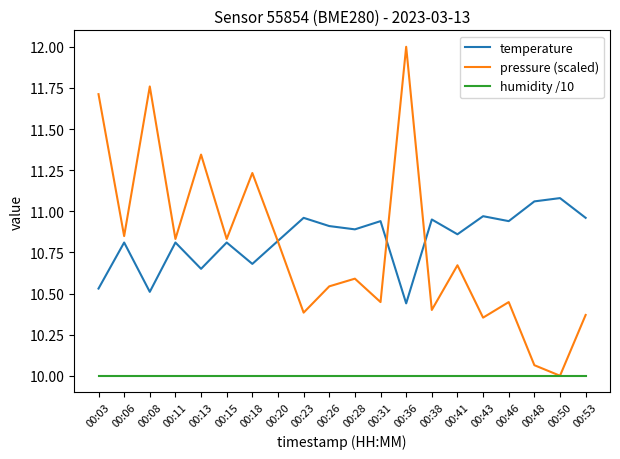

Count the number of categories in the chart.

20